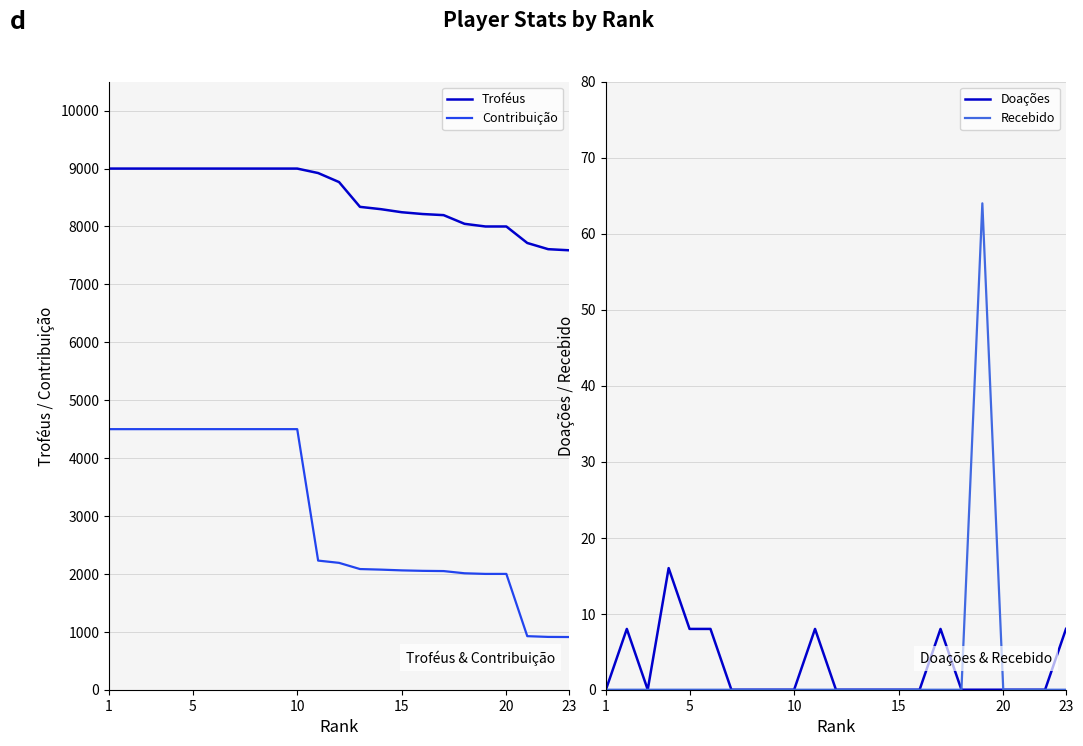

How many lines are shown in the chart?

4